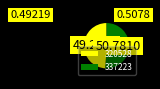

Which slice is the smallest?

320528